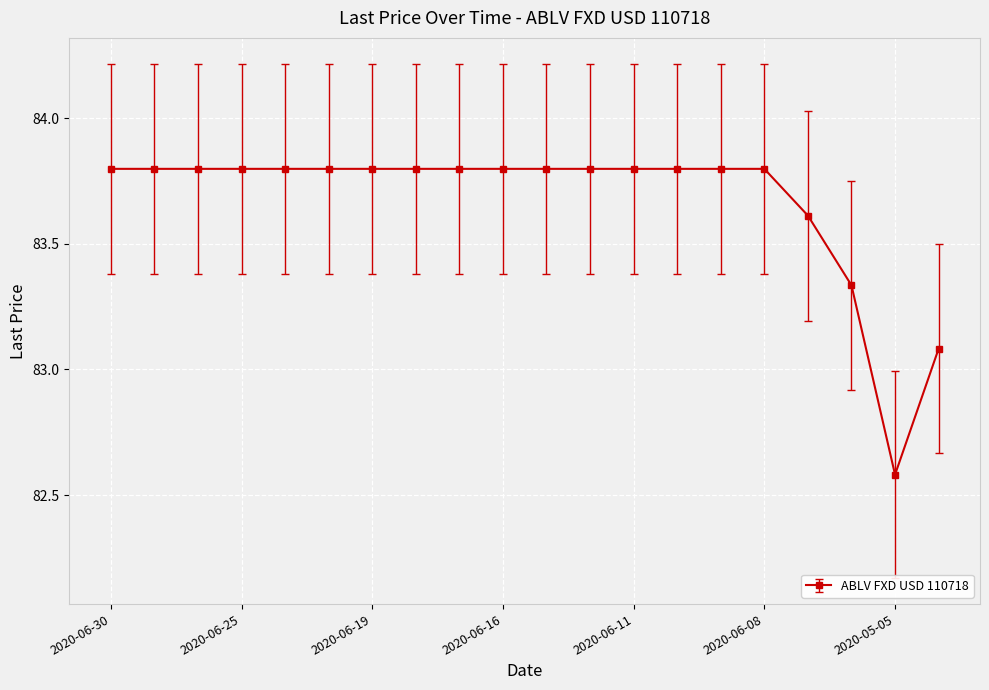

What is the value of the 11th point from the left?

83.8